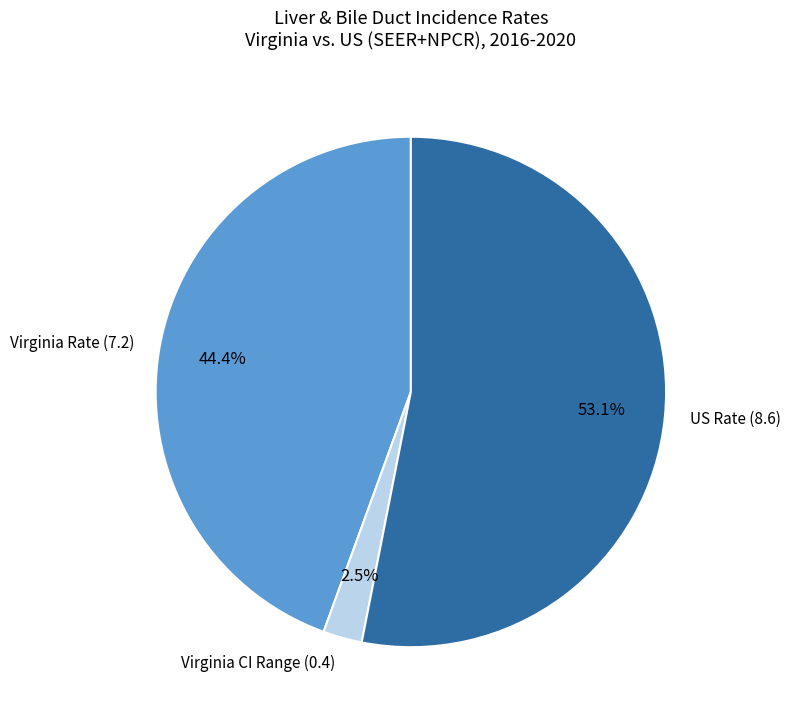

Rank the categories by value from lowest to highest.

Virginia CI Range (0.4), Virginia Rate (7.2), US Rate (8.6)